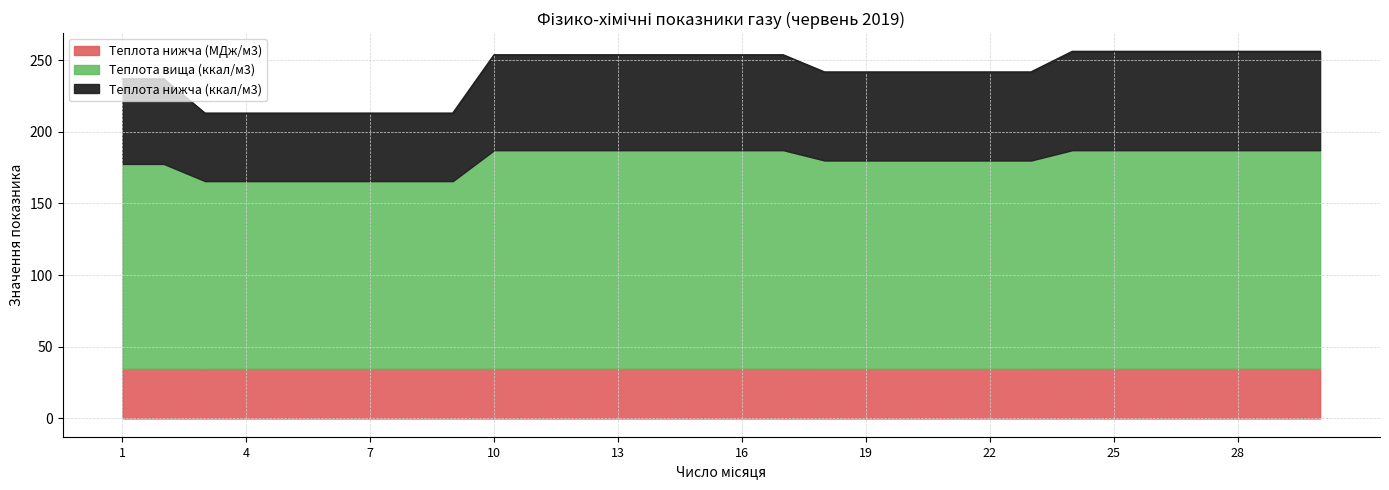

What is the minimum value for Теплота нижча (МДж/м3)?

34.5